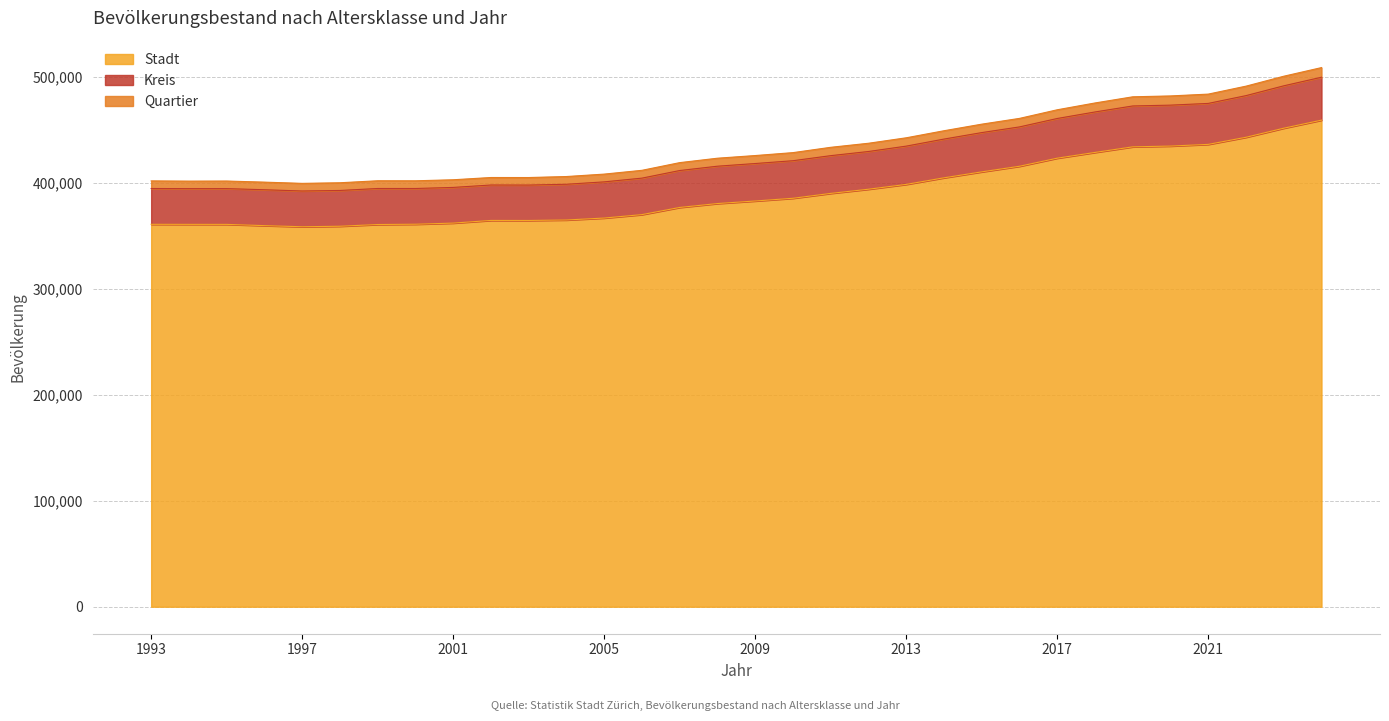

What is the difference between the maximum and minimum values in the Stadt series?

100606